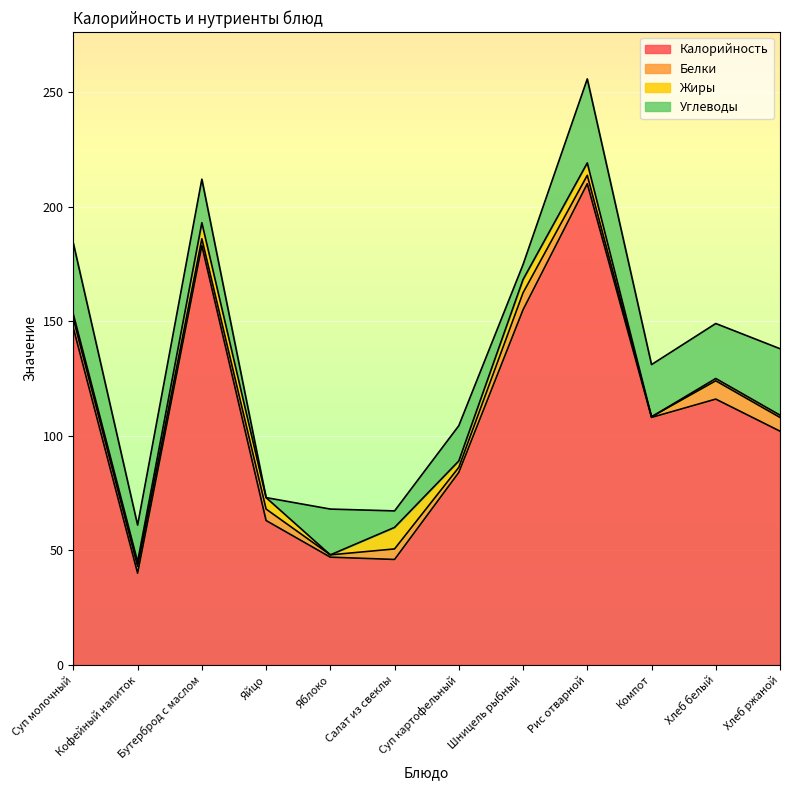

What is the difference between the Калорийность values at Компот and Яблоко?

61.0